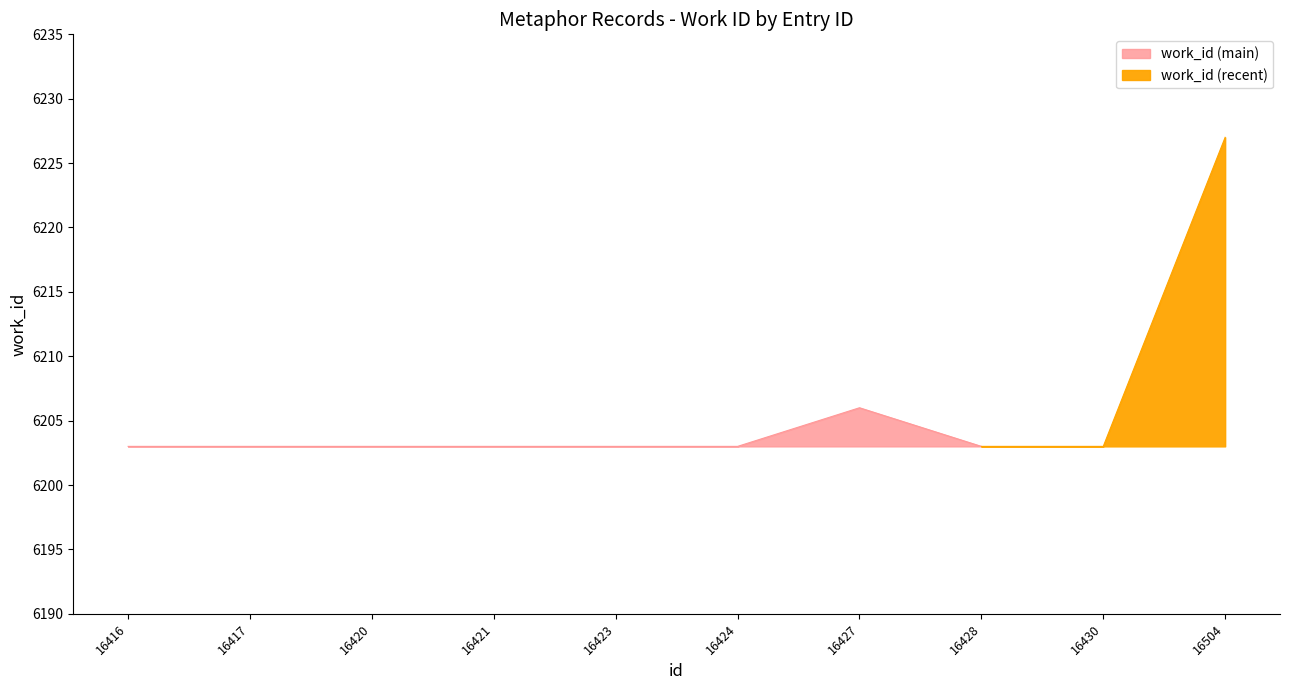

Reading left to right, list all the values displayed in this chart.

6203	6203	6203	6203	6203	6203	6206	6203	6203	6227